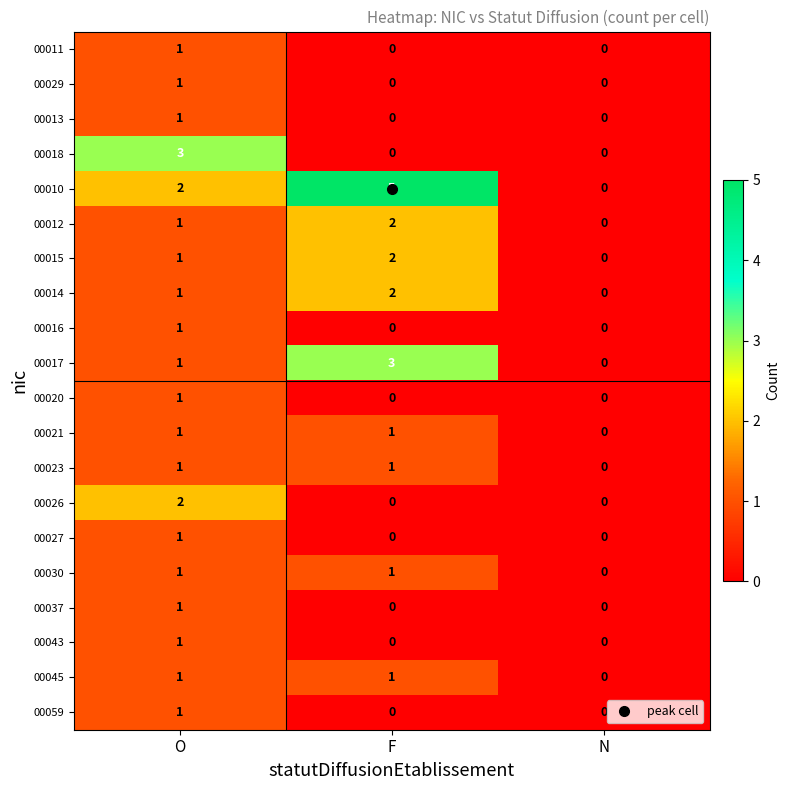

Which category has the highest value across all series?

F